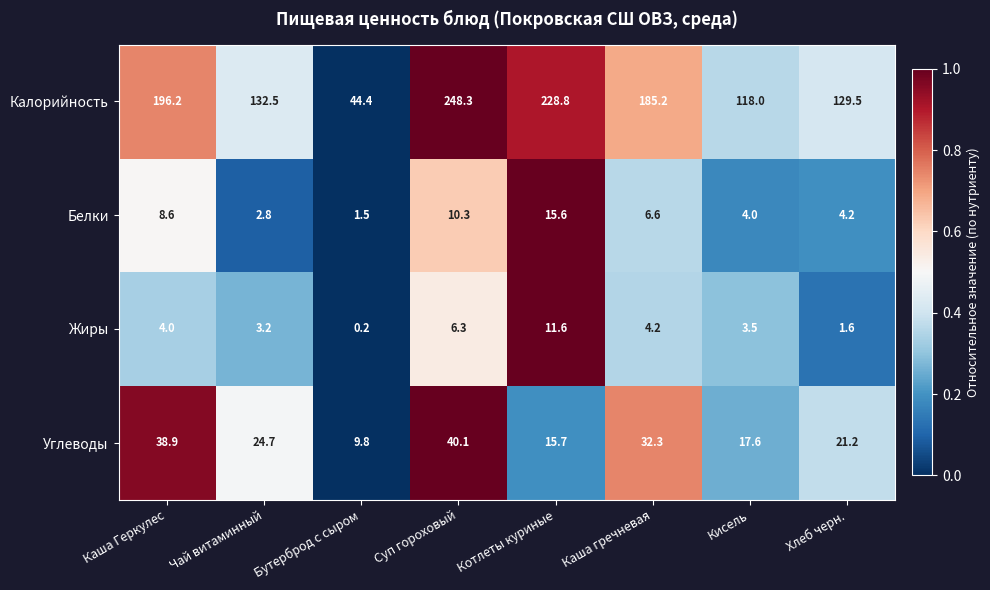

What is the greatest value displayed?

248.3